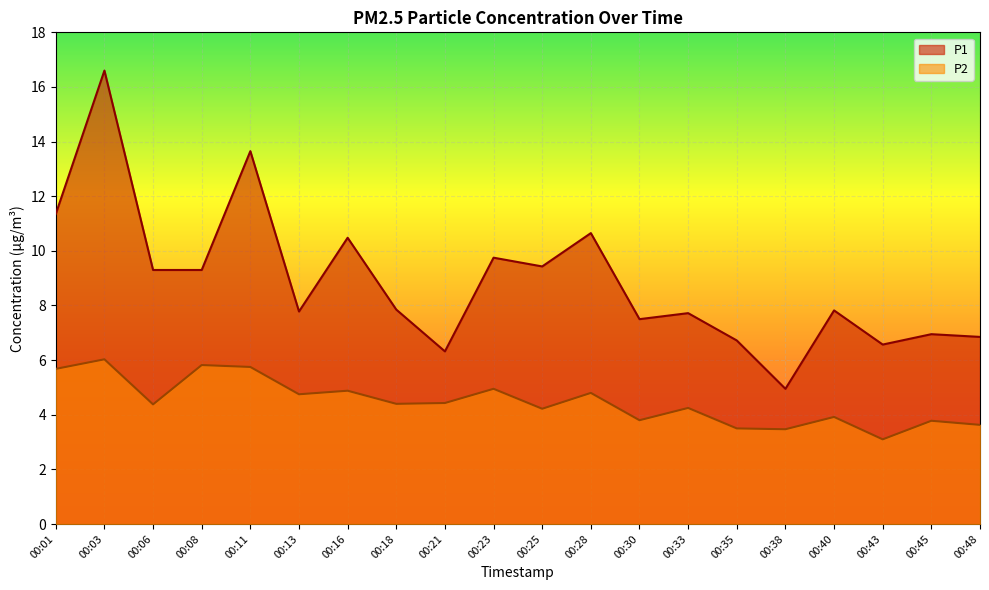

What is the maximum value shown in the chart?

16.6